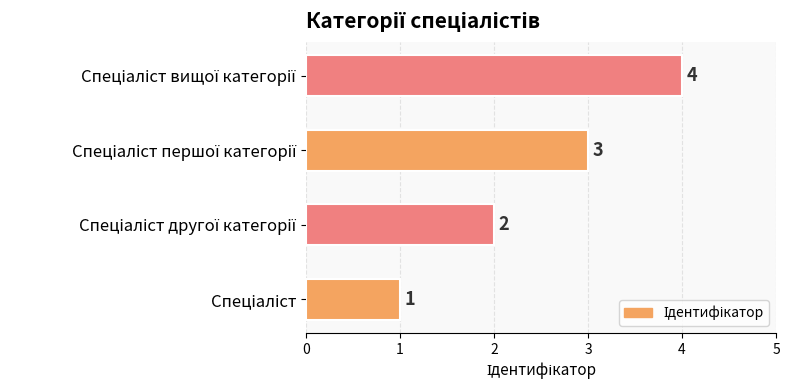

What is the maximum value shown in the chart?

4